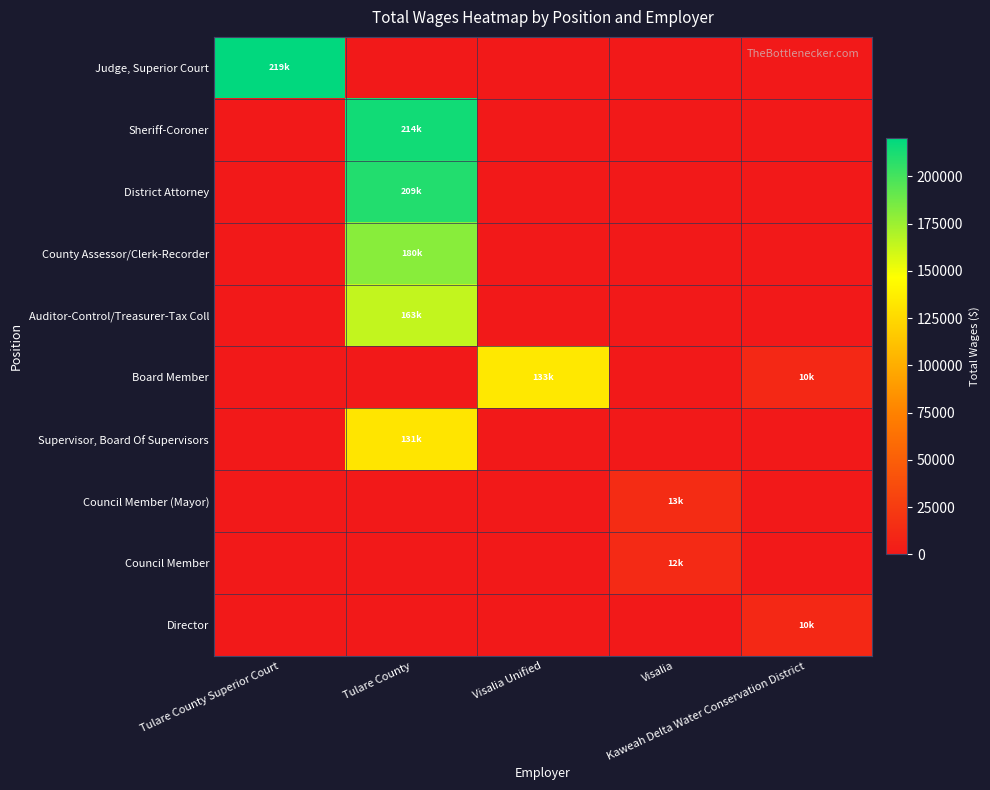

What is the greatest value displayed?

219288